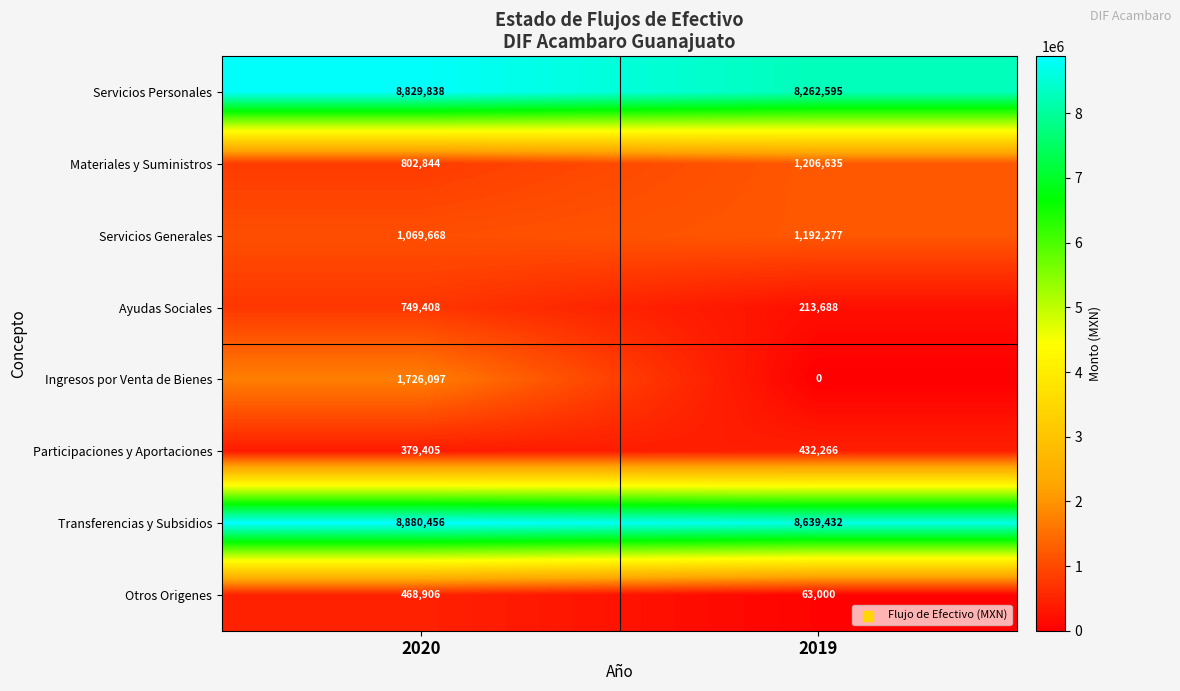

How many data points does each series have?

2